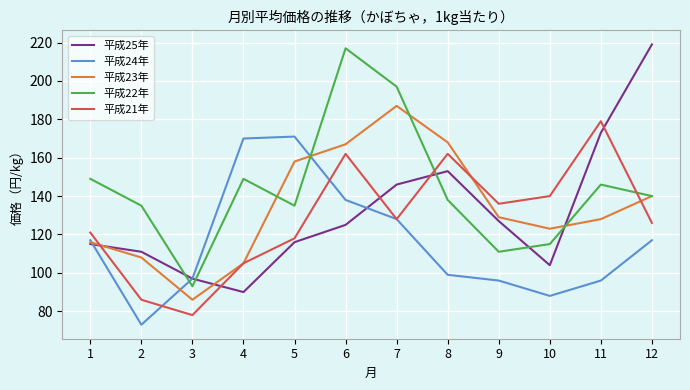

Count the number of categories in the chart.

12